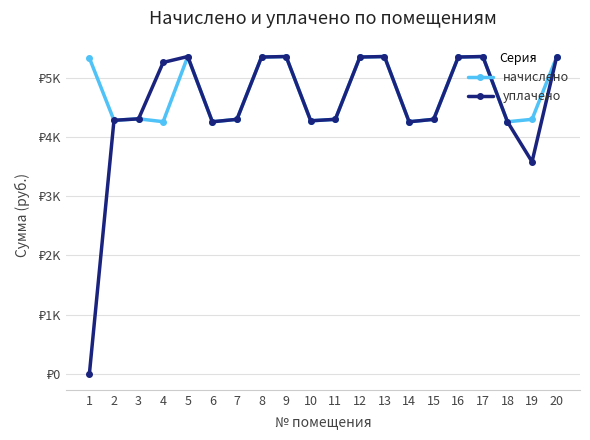

Is the value of уплачено at 2 greater than the value of начислено at 8?

No